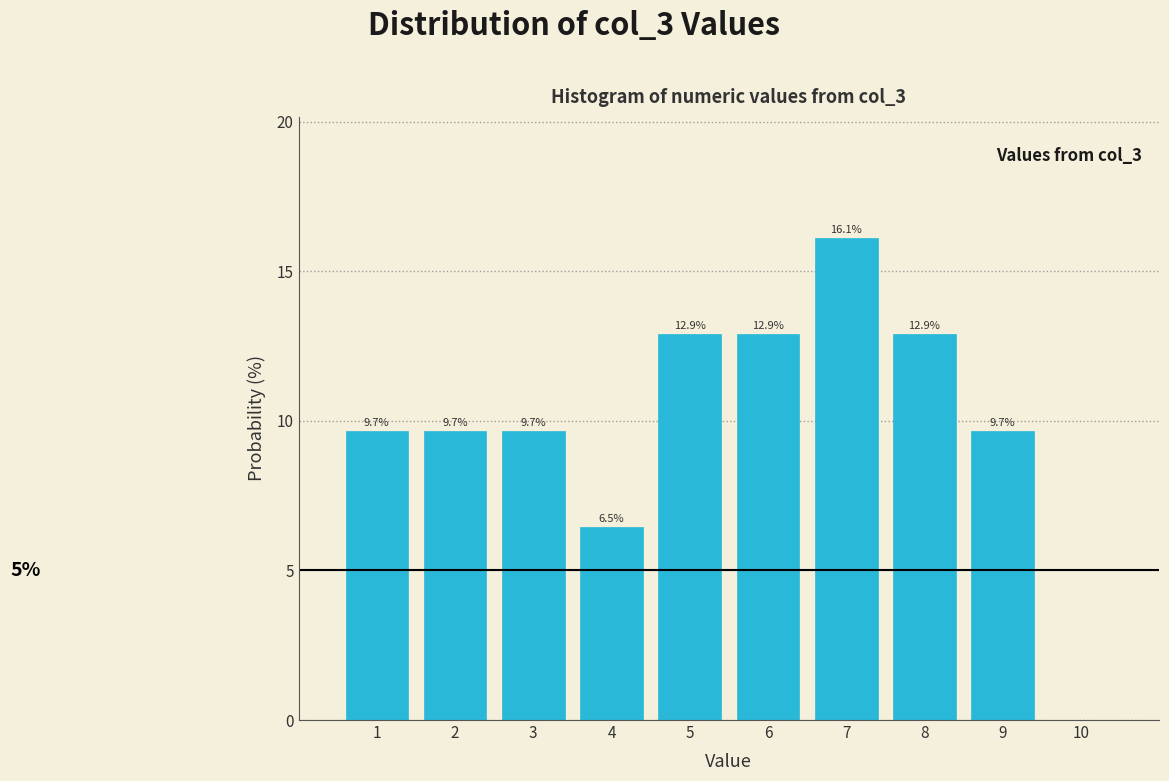

Over which range of the x-axis is the bar tallest?

6.5 to 7.5